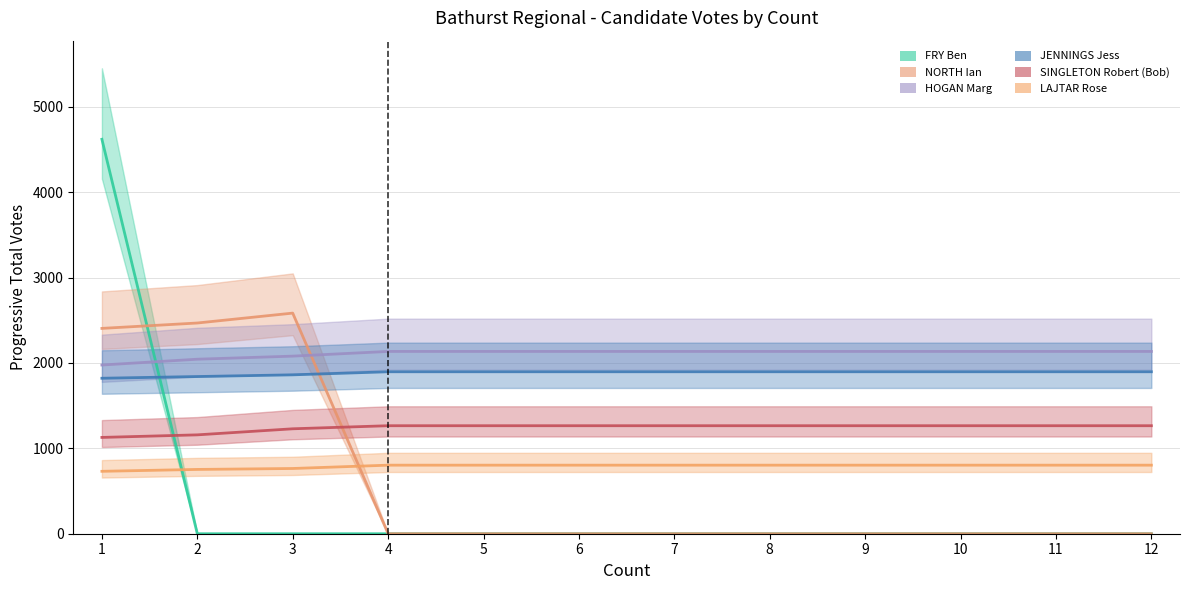

Reading left to right, transcribe all the data shown in this chart.

FRY Ben: 4620	0	0	0	0	0	0	0	0	0	0	0
NORTH Ian: 2405	2468	2584	0	0	0	0	0	0	0	0	0
HOGAN Marg: 1976	2044	2080	2135	2135	2135	2135	2135	2135	2135	2135	2135
JENNINGS Jess: 1821	1841	1861	1897	1897	1897	1897	1897	1897	1897	1897	1897
SINGLETON Robert (Bob): 1128	1158	1229	1265	1265	1265	1265	1265	1265	1265	1265	1265
LAJTAR Rose: 731	753	764	803	803	803	803	803	803	803	803	803